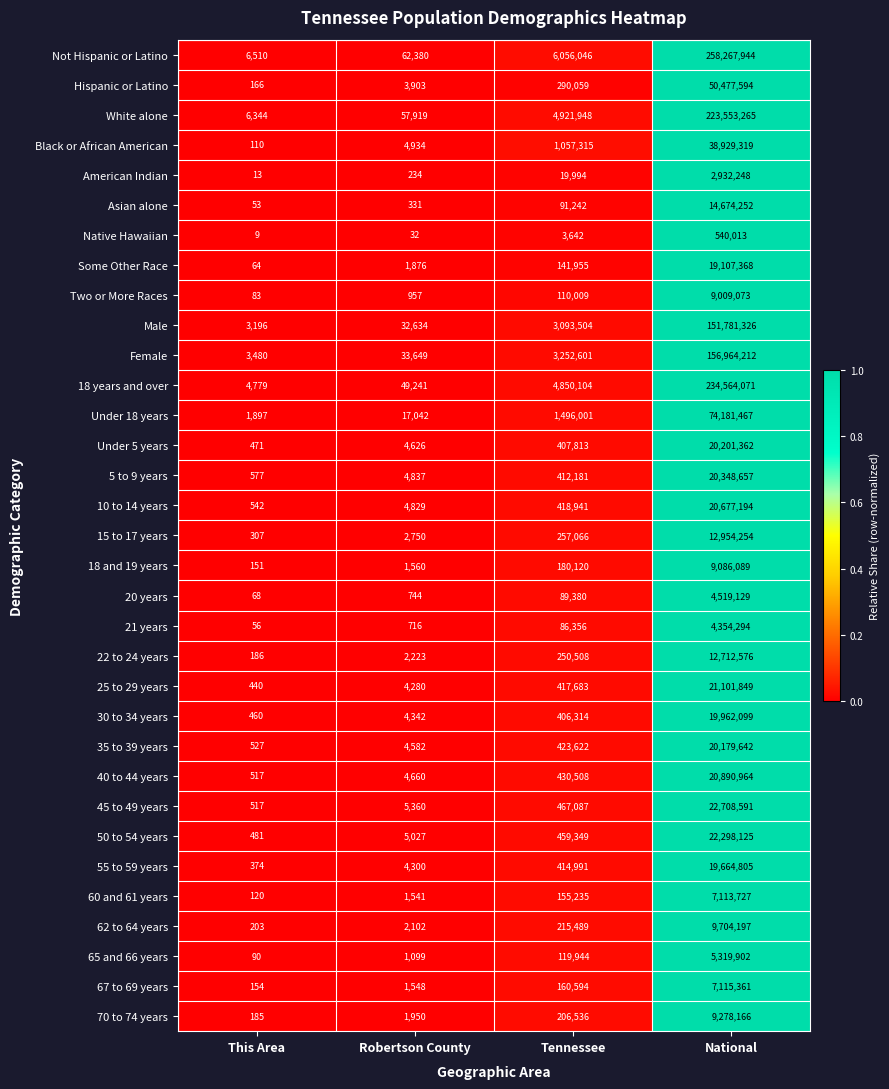

What is the approximate value of 55 to 59 years at Tennessee, to the nearest 10?

414990